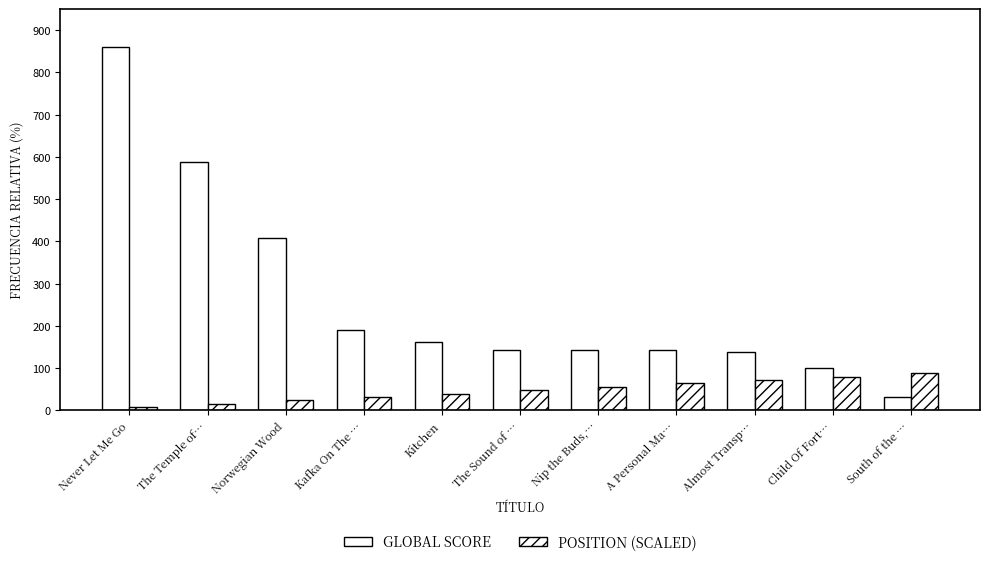

How many groups of bars are there?

11